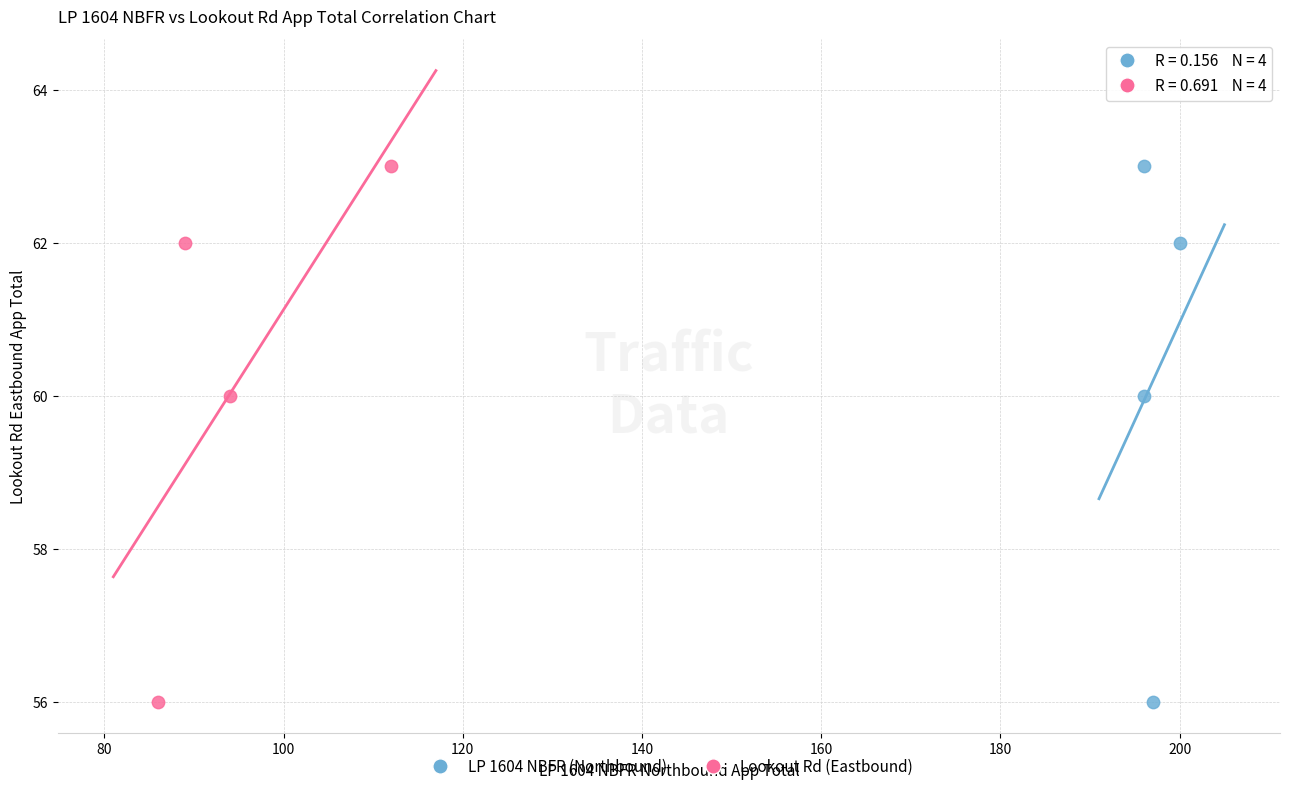

What are all the series names shown in the legend?

LP 1604 NBFR (Northbound), Lookout Rd (Eastbound)